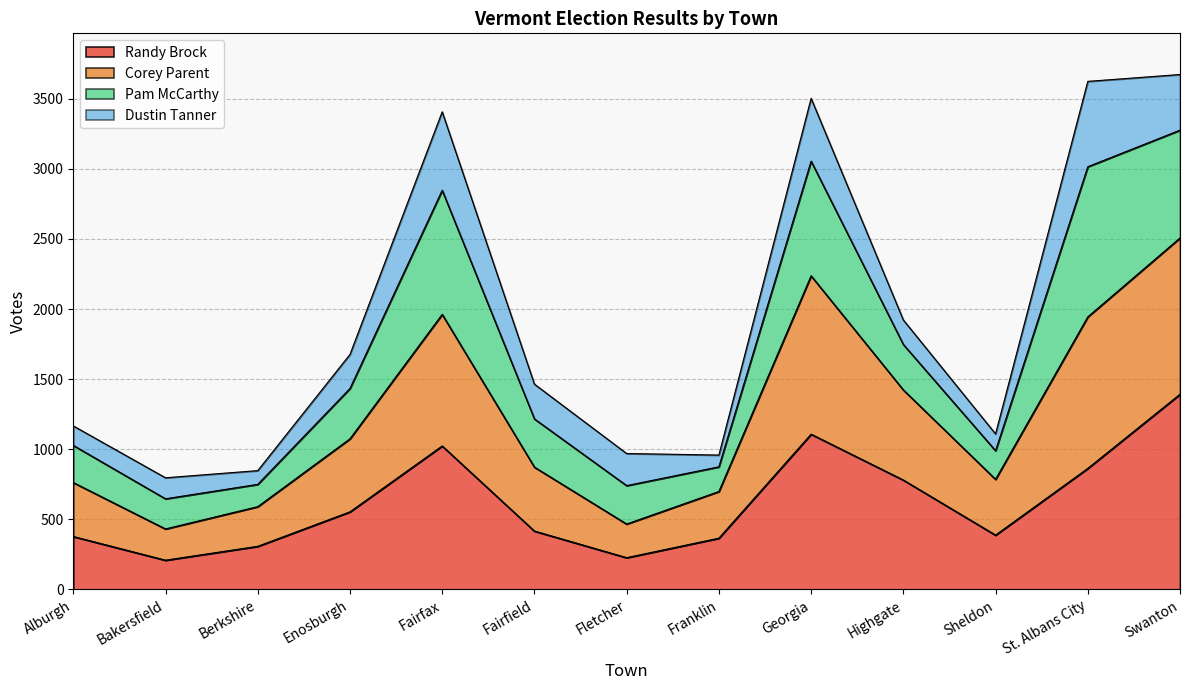

What is the total value across all series at Bakersfield?

796